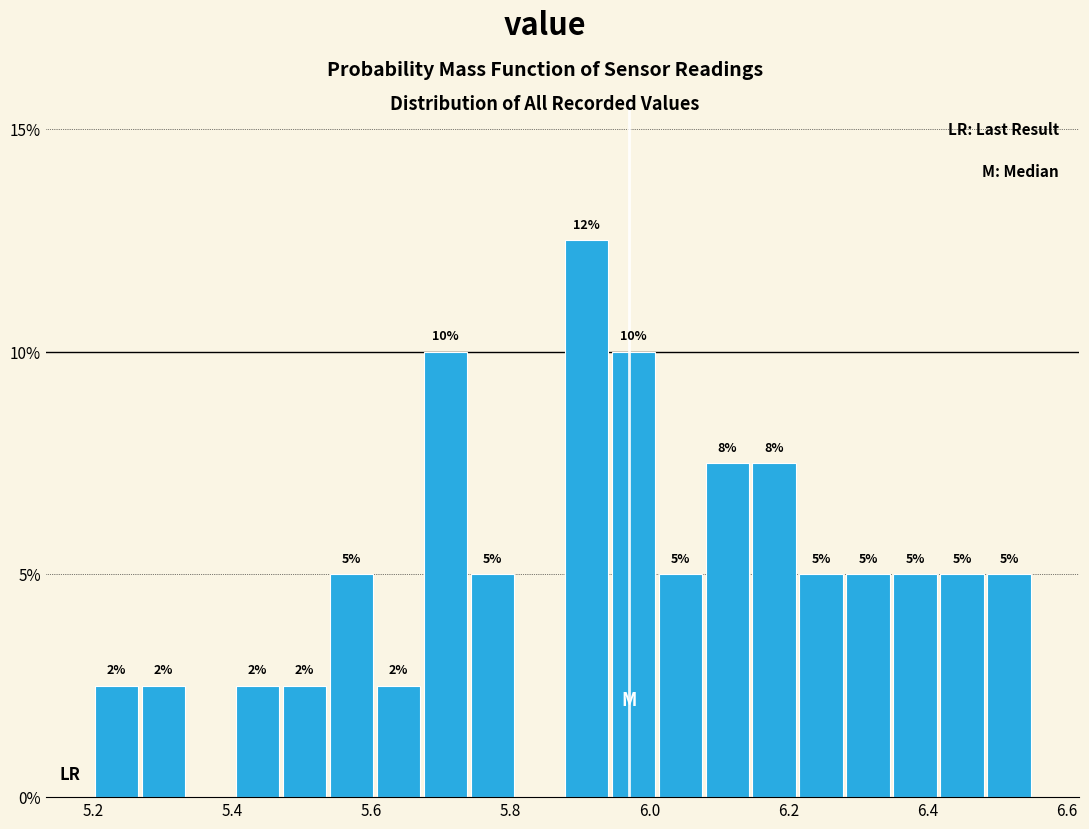

Around what value on the x-axis is the tallest bar? Give the approximate position of its centre, as read against the axis.

5.90